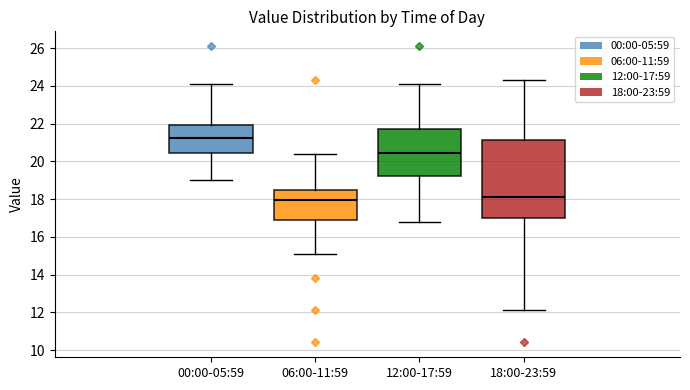

Comparing the boxes themselves (not the whiskers), which one is the tallest?

18:00-23:59